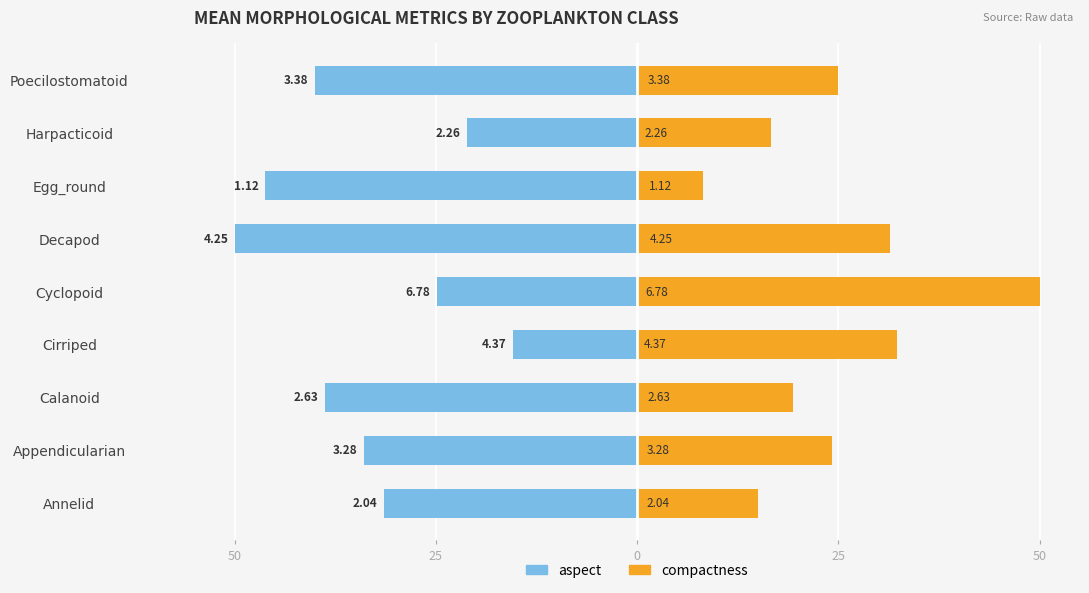

What is the difference between the maximum and minimum values in the aspect series?

34.6